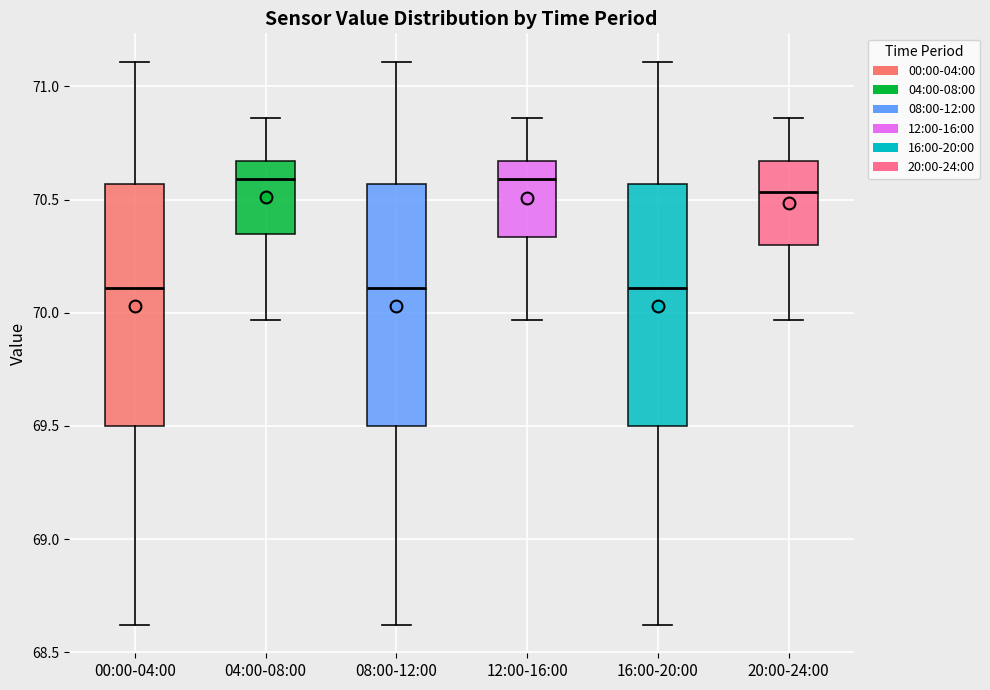

Where does the upper whisker of the box for 04:00-08:00 end on the y-axis? The values are not printed on the chart, so give them approximately, as read against the axis.

70.85